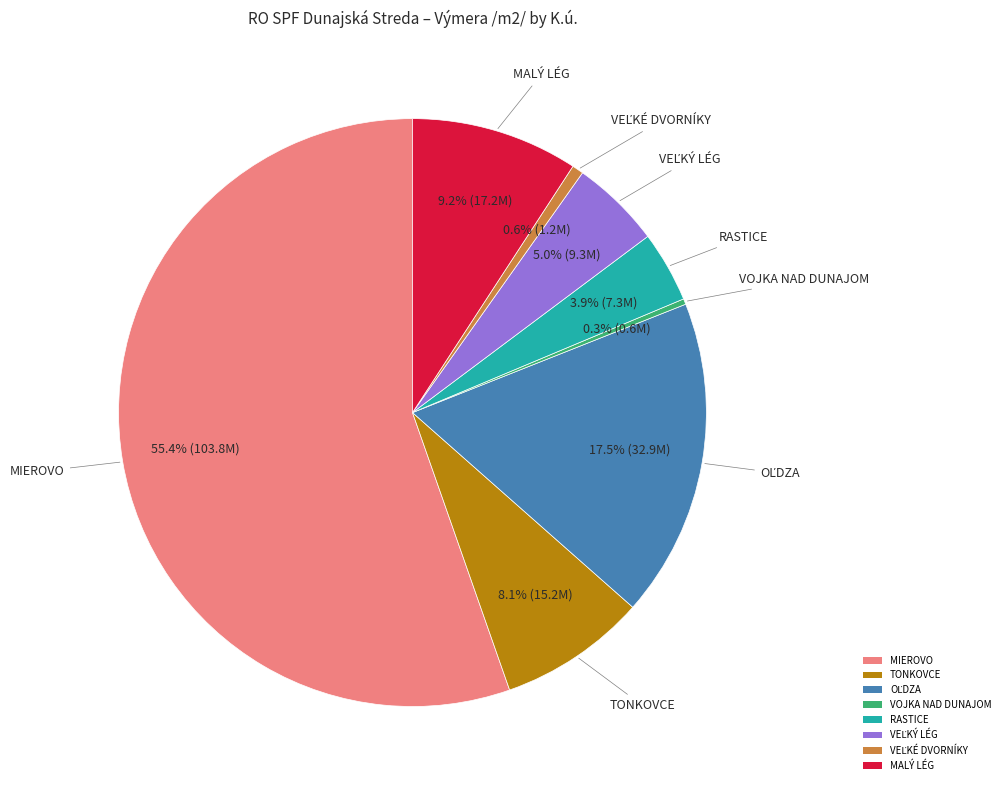

To the nearest percent, what portion does RASTICE represent?

4%